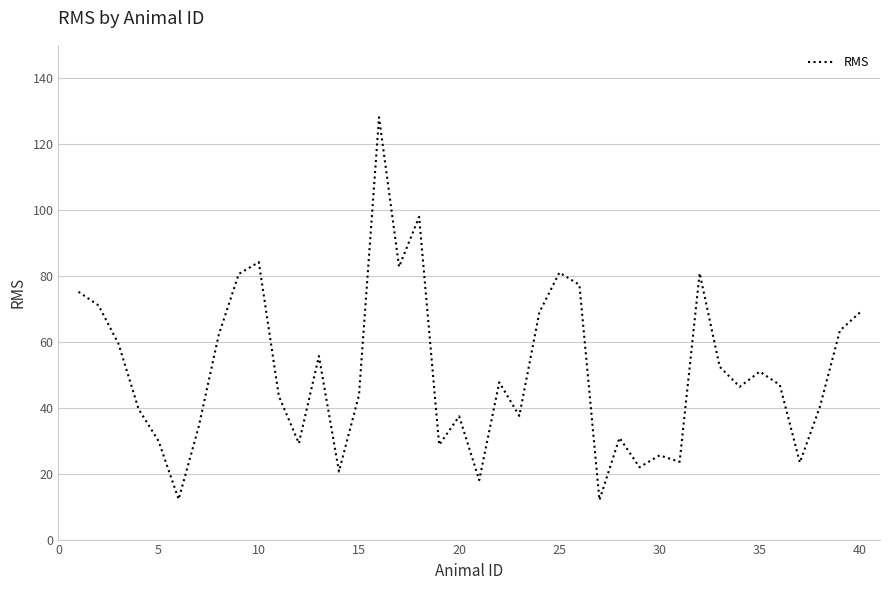

What is the smallest value displayed?

12.0